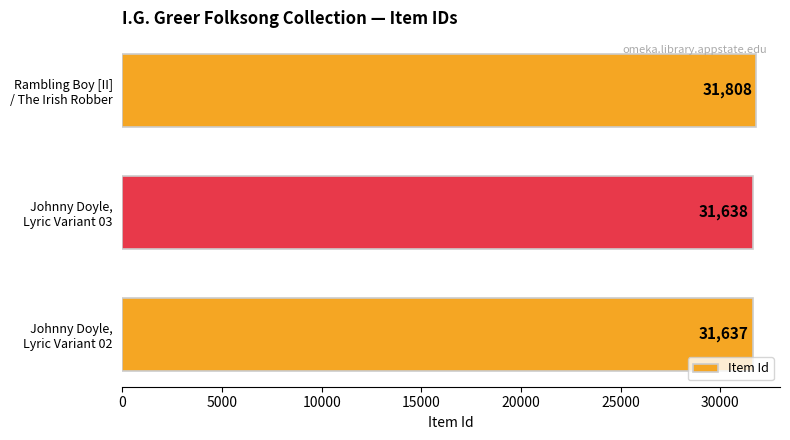

What is the greatest value displayed?

31808